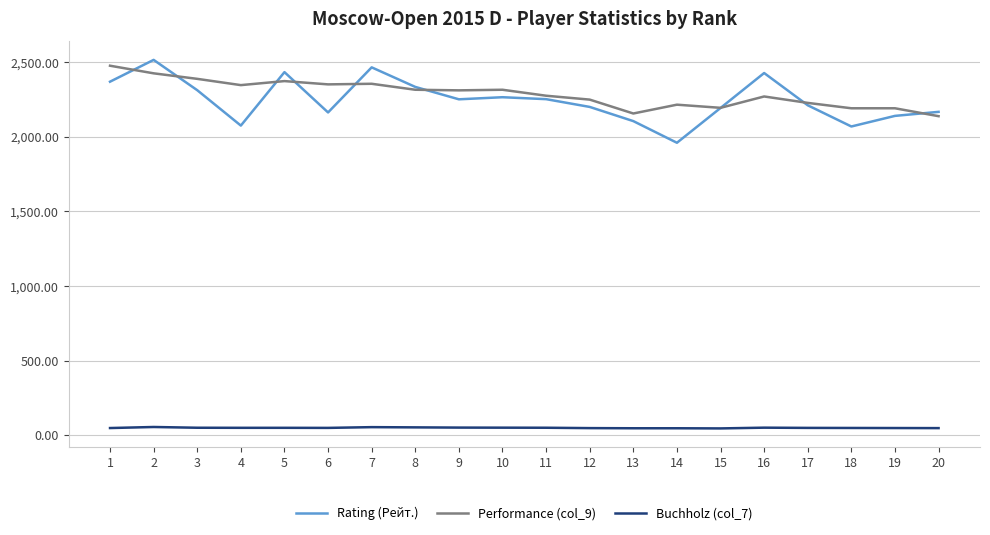

What is the lowest value of the Performance (col_9) series?

2137.0